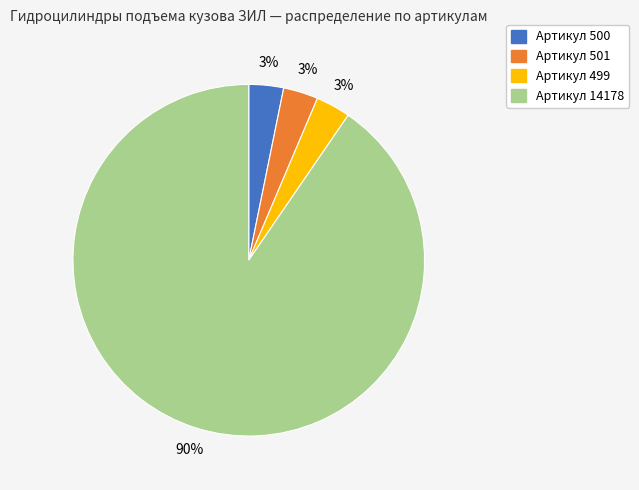

Which slice is the largest?

Артикул 14178